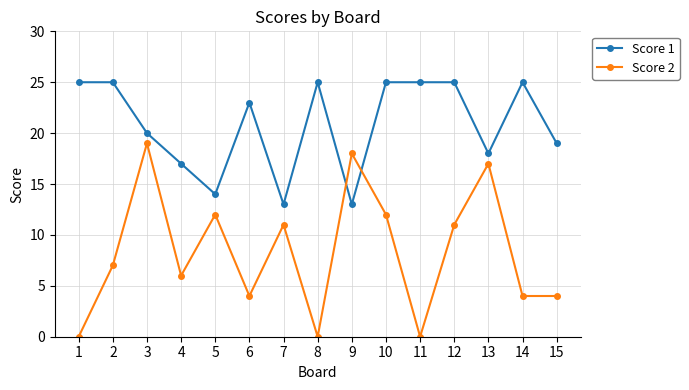

At which category is the sum across all series the highest?

3